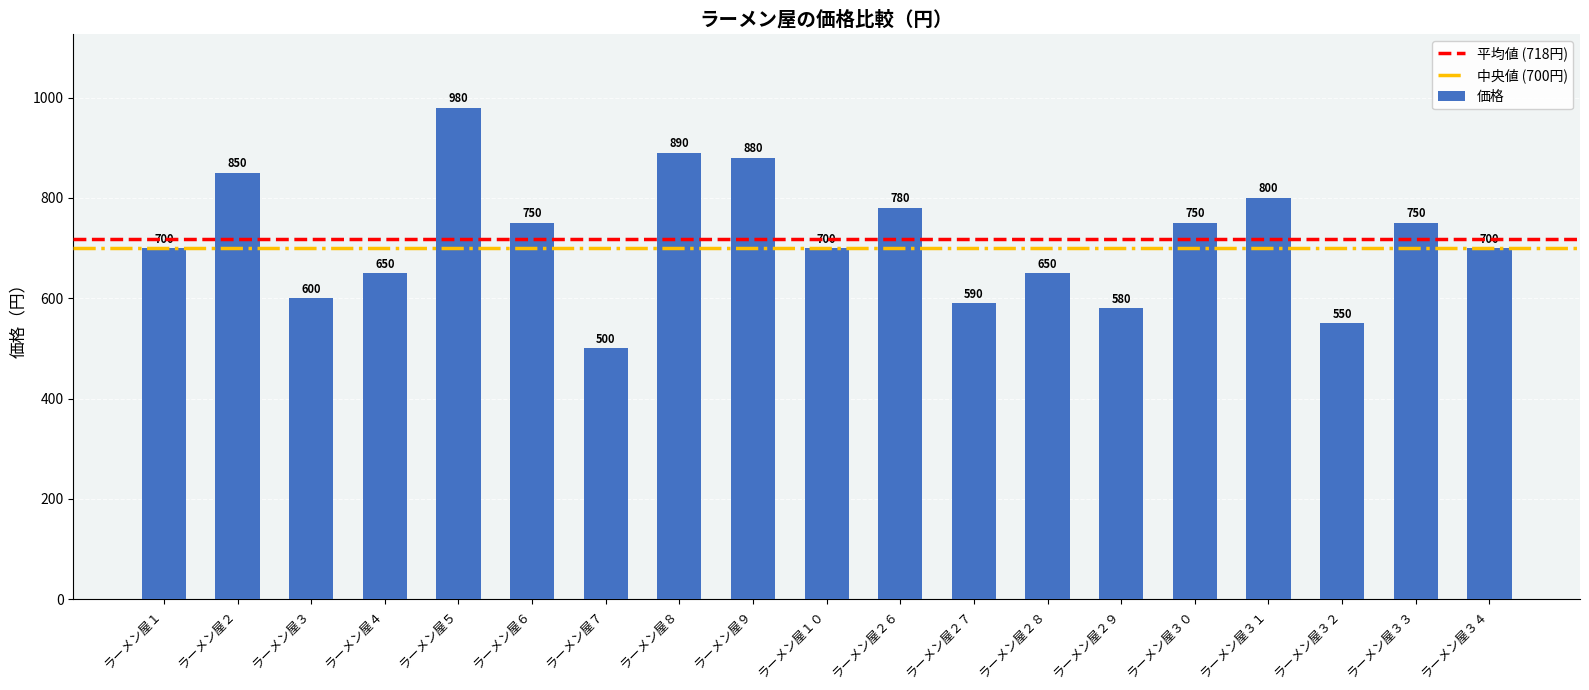

The chart shows a value of 580 at ラーメン屋２９. True or false?

True